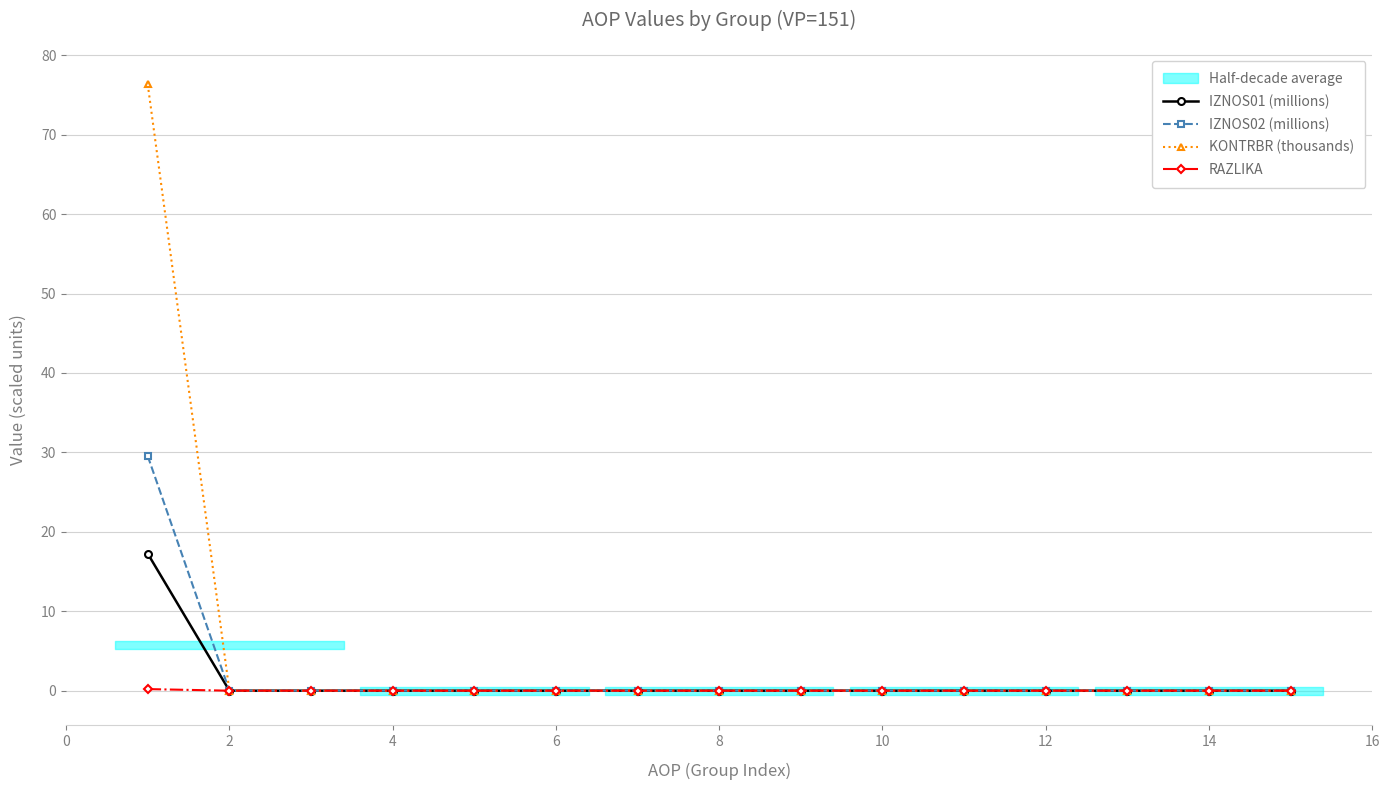

How many values in the IZNOS01 (millions) series exceed 0?

1